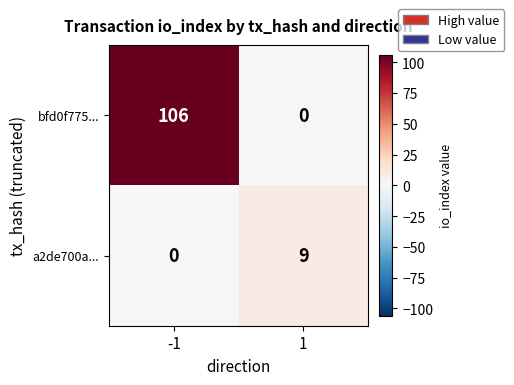

Rank the series at 1 from highest to lowest value.

a2de700a..., bfd0f775...